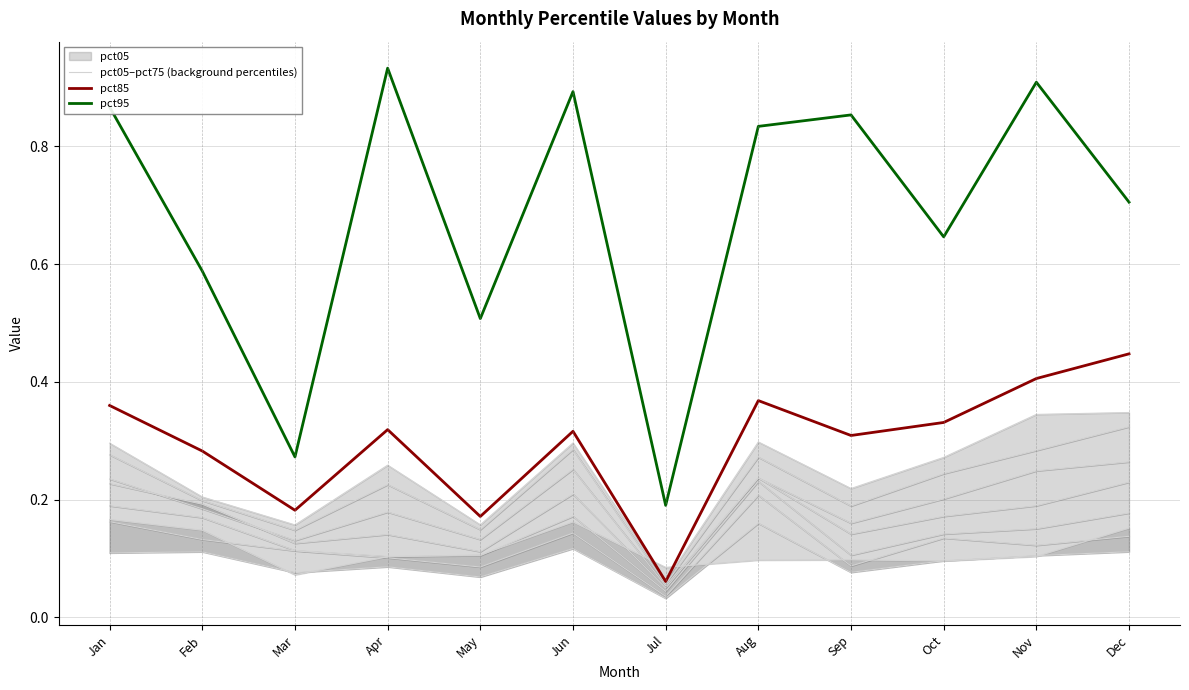

Is it true that pct95 equals 0.4 at Mar?

False